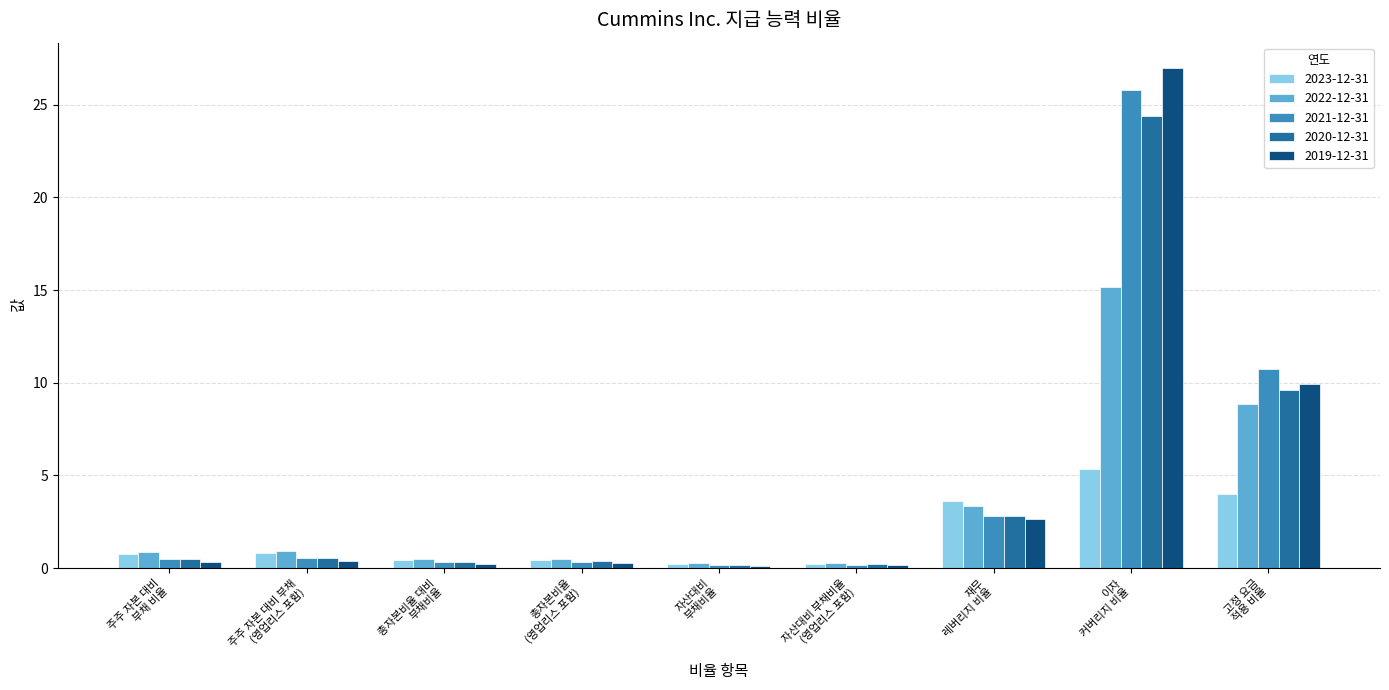

List the series in order of their peak value, lowest first.

2023-12-31, 2022-12-31, 2020-12-31, 2021-12-31, 2019-12-31